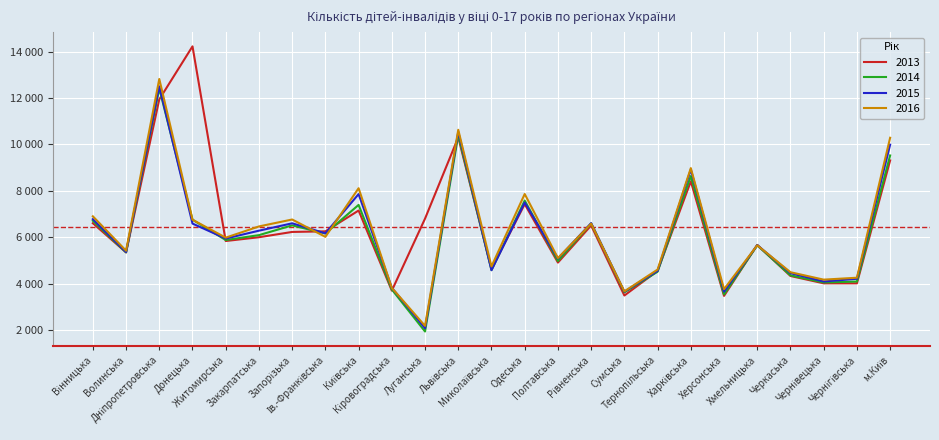

Is this an area chart (filled region under the line)?

No